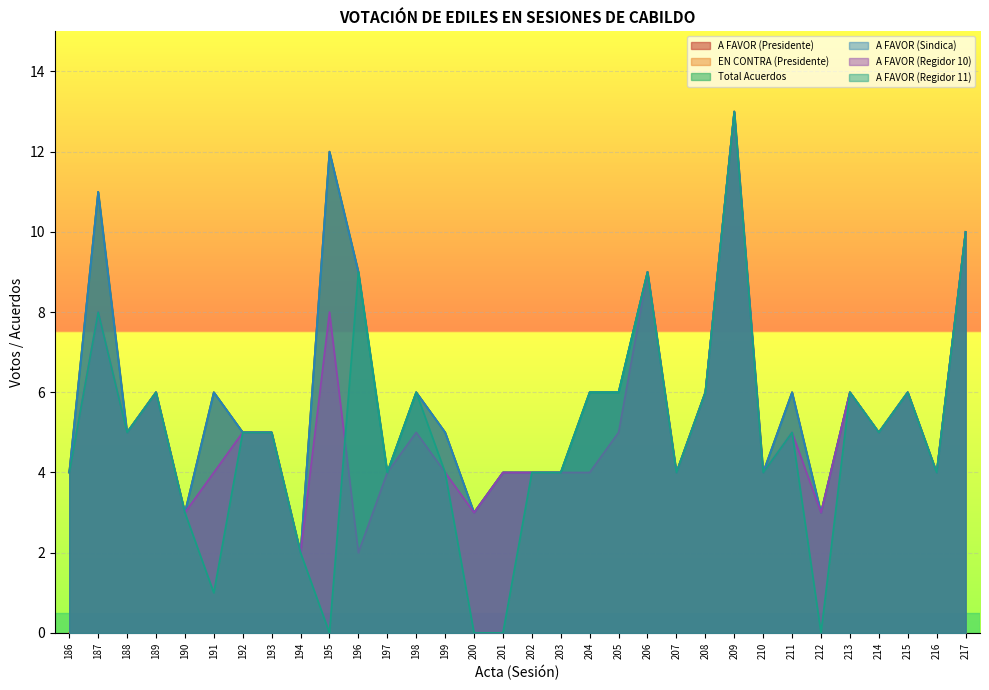

Reading left to right, list all the values displayed in this chart.

A FAVOR (Presidente): 186=4	187=11	188=5	189=6	190=3	191=6	192=5	193=5	194=2	195=12	196=9	197=4	198=6	199=5	200=3	201=4	202=4	203=4	204=6	205=6	206=9	207=4	208=6	209=13	210=4	211=6	212=3	213=6	214=5	215=6	216=4	217=10
Total Acuerdos: 186=4	187=11	188=5	189=6	190=3	191=6	192=5	193=5	194=2	195=12	196=9	197=4	198=6	199=5	200=3	201=4	202=4	203=4	204=6	205=6	206=9	207=4	208=6	209=13	210=4	211=6	212=3	213=6	214=5	215=6	216=4	217=10
A FAVOR (Sindica): 186=4	187=11	188=5	189=6	190=3	191=6	192=5	193=5	194=2	195=12	196=9	197=4	198=6	199=5	200=3	201=4	202=4	203=4	204=6	205=6	206=9	207=4	208=6	209=13	210=4	211=6	212=3	213=6	214=5	215=6	216=4	217=10
A FAVOR (Regidor 10): 186=4	187=8	188=5	189=6	190=3	191=4	192=5	193=5	194=2	195=8	196=2	197=4	198=5	199=4	200=3	201=4	202=4	203=4	204=4	205=5	206=9	207=4	208=6	209=13	210=4	211=5	212=3	213=6	214=5	215=6	216=4	217=10
A FAVOR (Regidor 11): 186=4	187=8	188=5	189=6	190=3	191=1	192=5	193=5	194=2	195=0	196=9	197=4	198=6	199=4	200=0	201=0	202=4	203=4	204=6	205=6	206=9	207=4	208=6	209=13	210=4	211=5	212=0	213=6	214=5	215=6	216=4	217=10